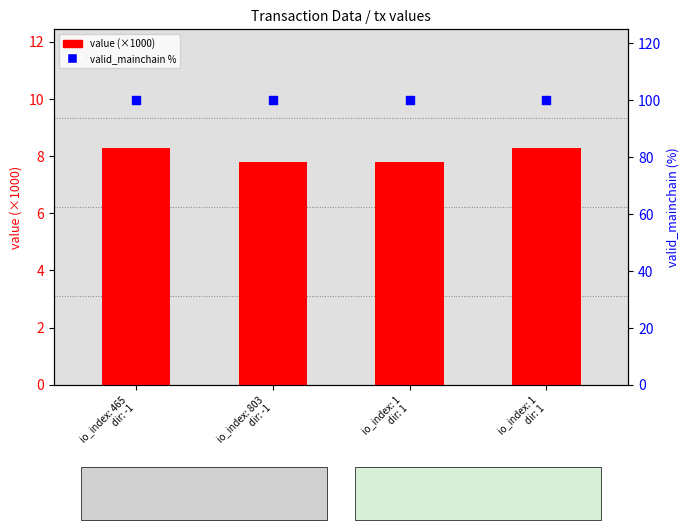

What is the total value across all series at io_index: 1
dir: 1?

107.8